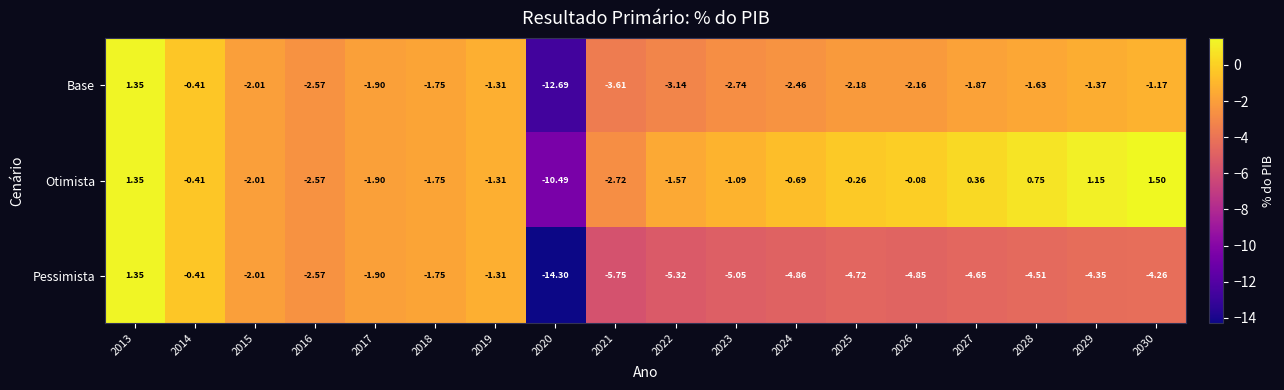

Rank the series by their average value, from lowest to highest.

Pessimista, Base, Otimista